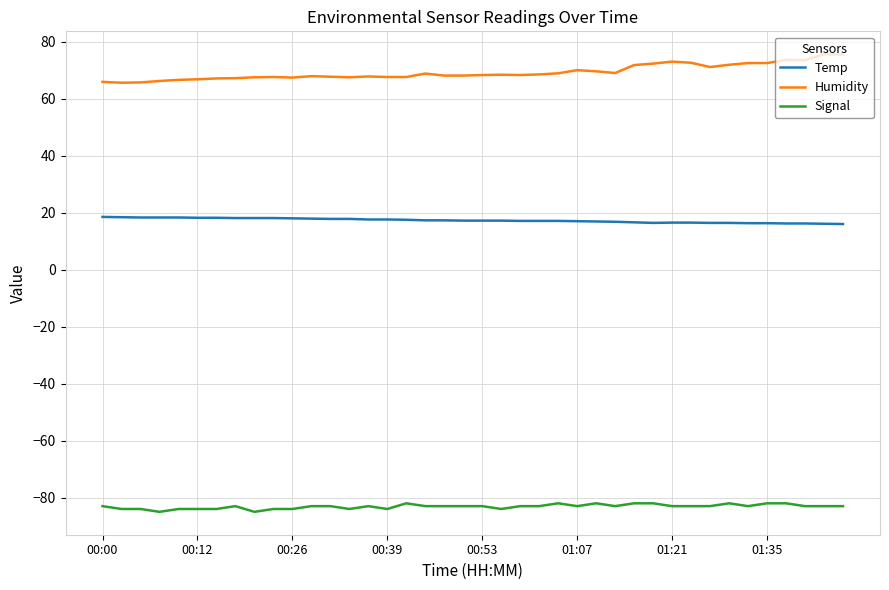

What is the minimum value shown in the chart?

-85.0